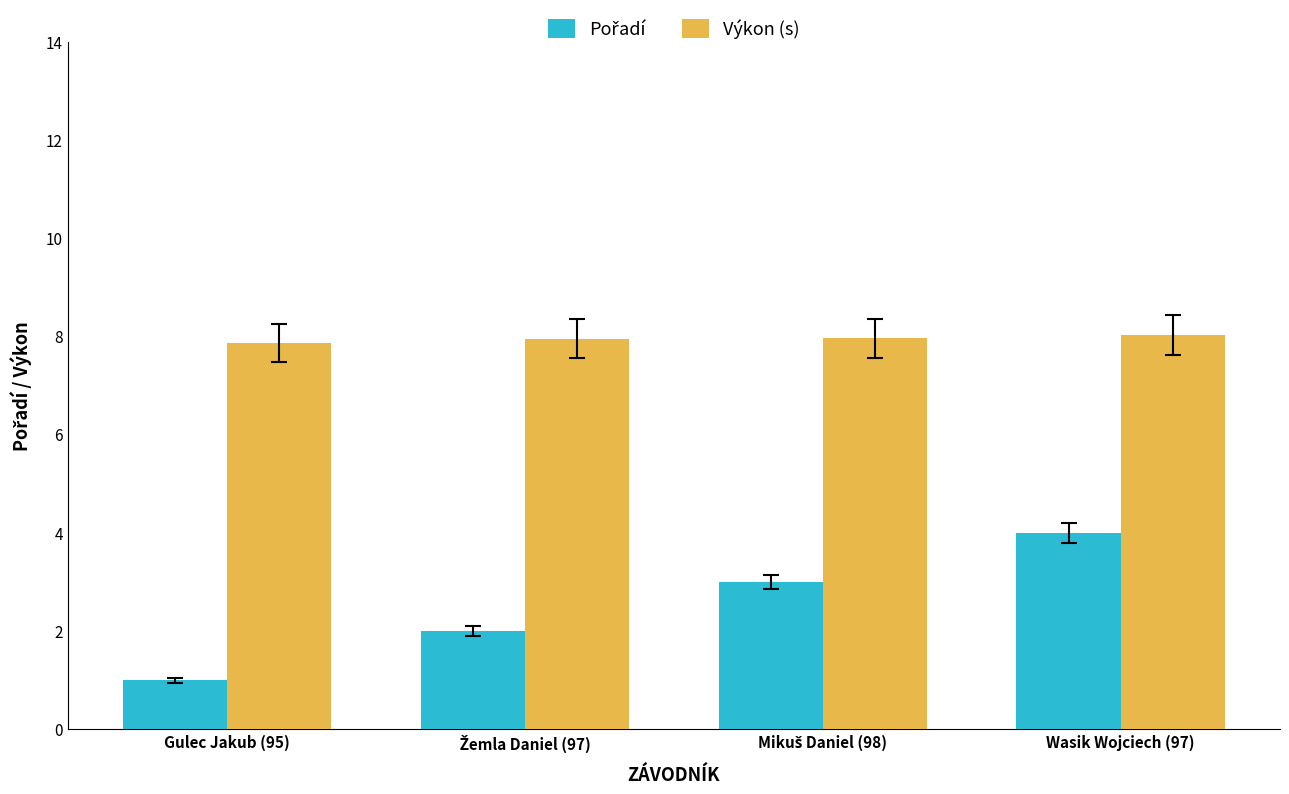

What is the difference between the highest and lowest values at Gulec Jakub (95)?

6.9